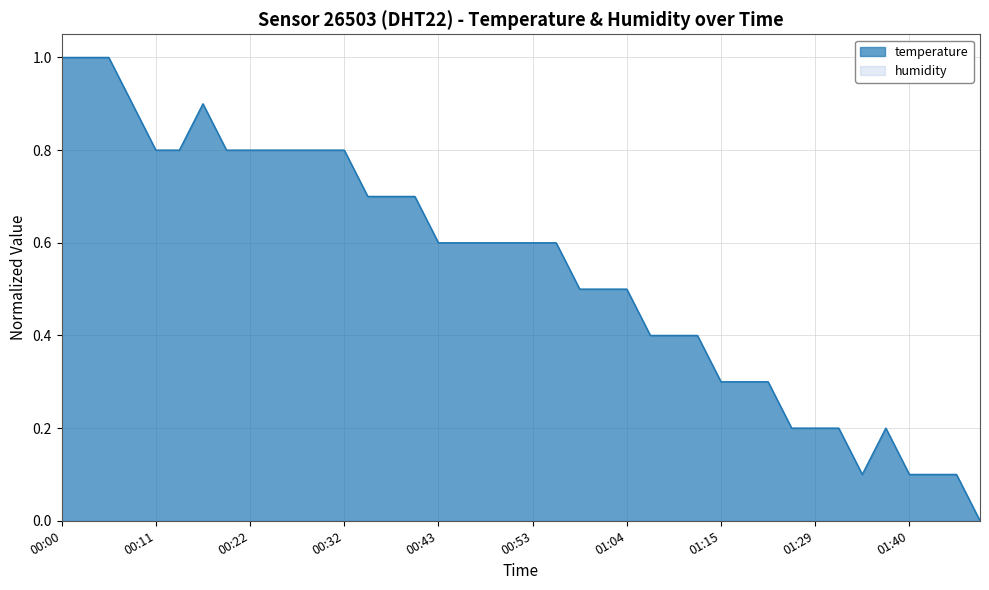

How many points are lower than both their immediate neighbors (excluding endpoints)?

1